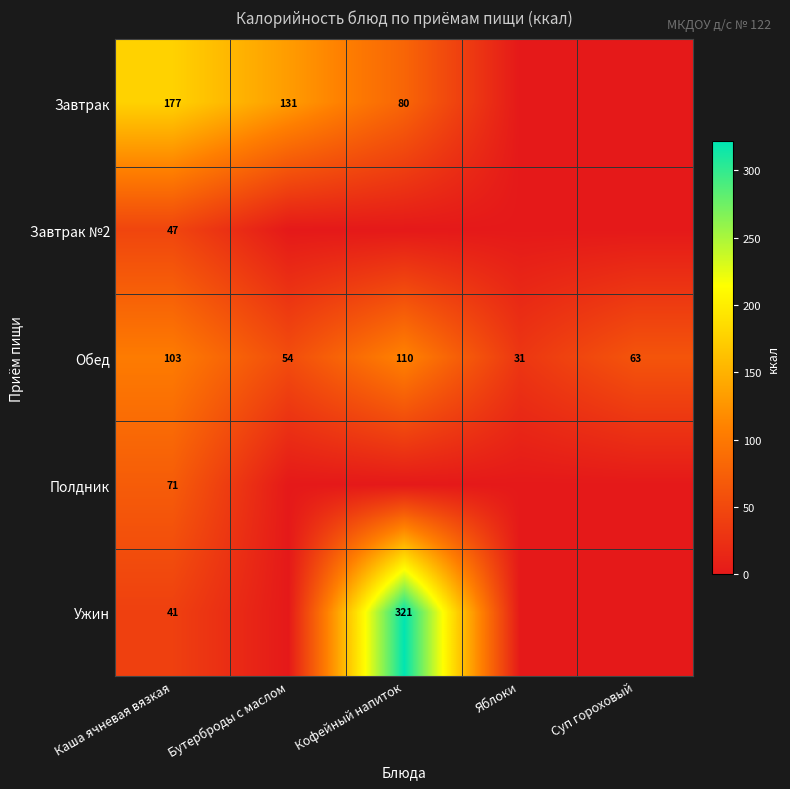

At which label does Обед reach its peak?

Кофейный напиток